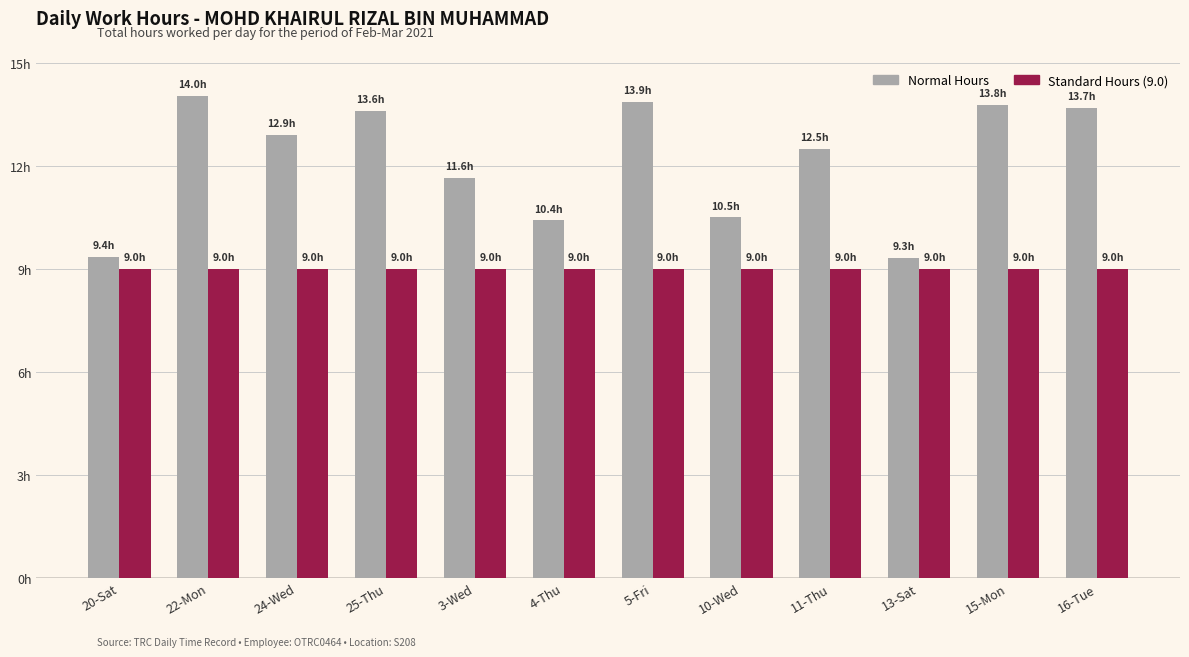

Which series changed the most between 24-Wed and 3-Wed?

Normal Hours